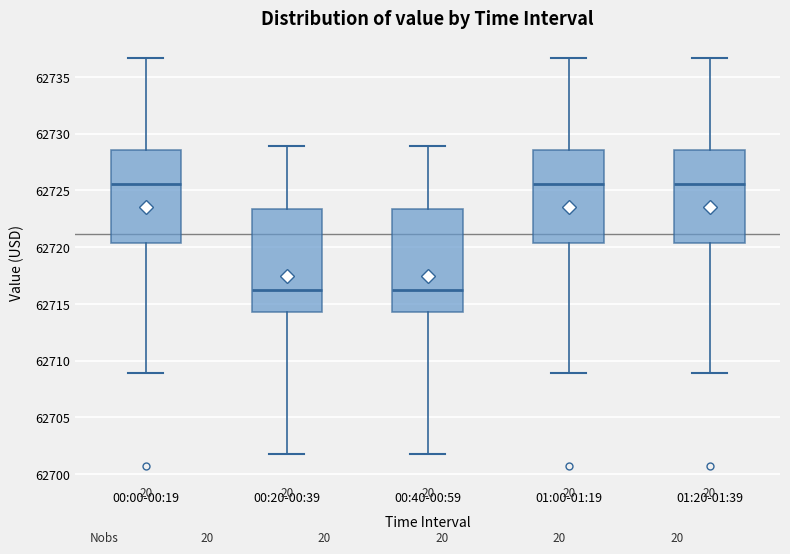

Reading left to right, transcribe this box plot: for each box, give where its median line is, the range the box spans, and where its two whiskers end, as read against the y-axis. The values are not printed on the chart, so give them approximately, as read against the axis.

00:00-00:19: median 62725.5, box 62720.5 to 62728.5, whiskers 62709.0 to 62736.5
00:20-00:39: median 62716.0, box 62714.5 to 62723.5, whiskers 62702.0 to 62729.0
00:40-00:59: median 62716.0, box 62714.5 to 62723.5, whiskers 62702.0 to 62729.0
01:00-01:19: median 62725.5, box 62720.5 to 62728.5, whiskers 62709.0 to 62736.5
01:20-01:39: median 62725.5, box 62720.5 to 62728.5, whiskers 62709.0 to 62736.5